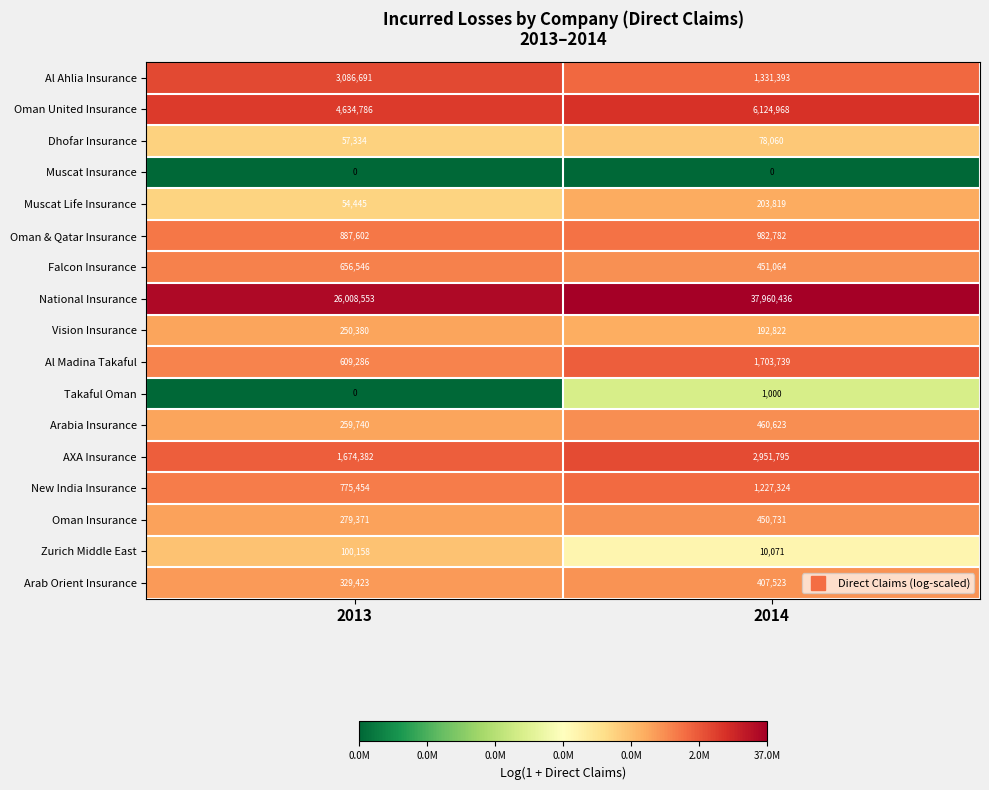

Rank the series by their maximum value, from lowest to highest.

Muscat Insurance, Takaful Oman, Dhofar Insurance, Zurich Middle East, Muscat Life Insurance, Vision Insurance, Arab Orient Insurance, Oman Insurance, Arabia Insurance, Falcon Insurance, Oman & Qatar Insurance, New India Insurance, Al Madina Takaful, AXA Insurance, Al Ahlia Insurance, Oman United Insurance, National Insurance